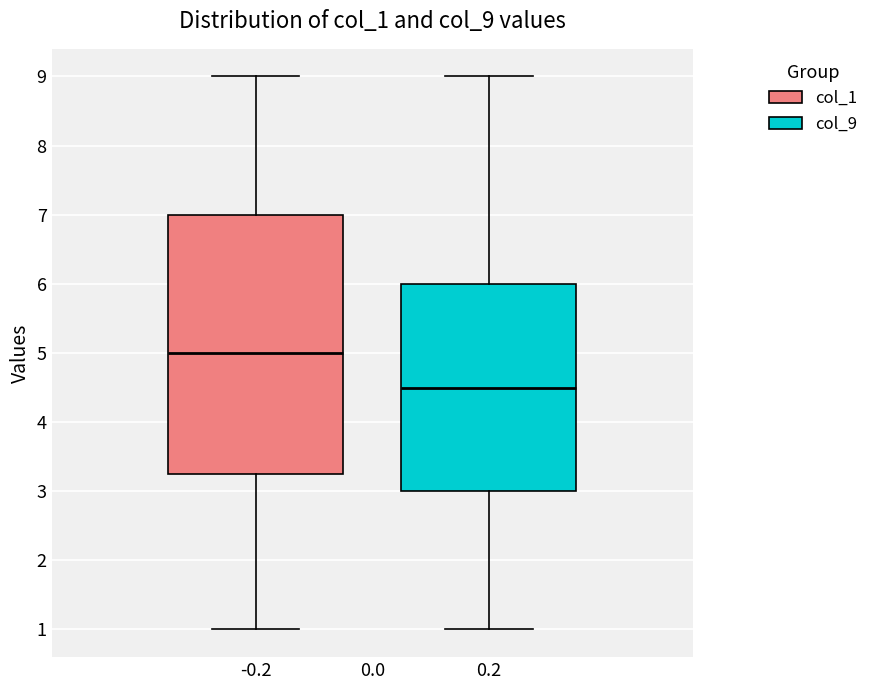

Reading left to right, read every box against the y-axis: the position of its median line, the range the box covers, and the ends of its whiskers. The values are not printed on the chart, so give them approximately, as read against the axis.

-0.2: median 5.0, box 3.3 to 7.0, whiskers 1.0 to 9.0
0.2: median 4.5, box 3.0 to 6.0, whiskers 1.0 to 9.0